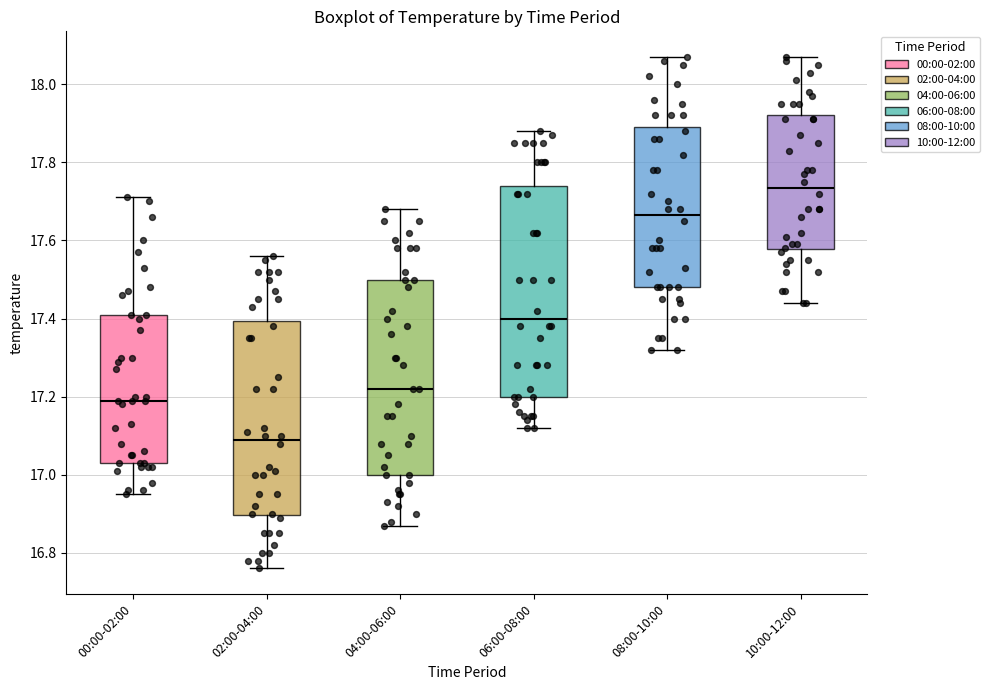

Where is the upper edge of the box for 10:00-12:00 on the y-axis? The values are not printed on the chart, so give them approximately, as read against the axis.

17.92